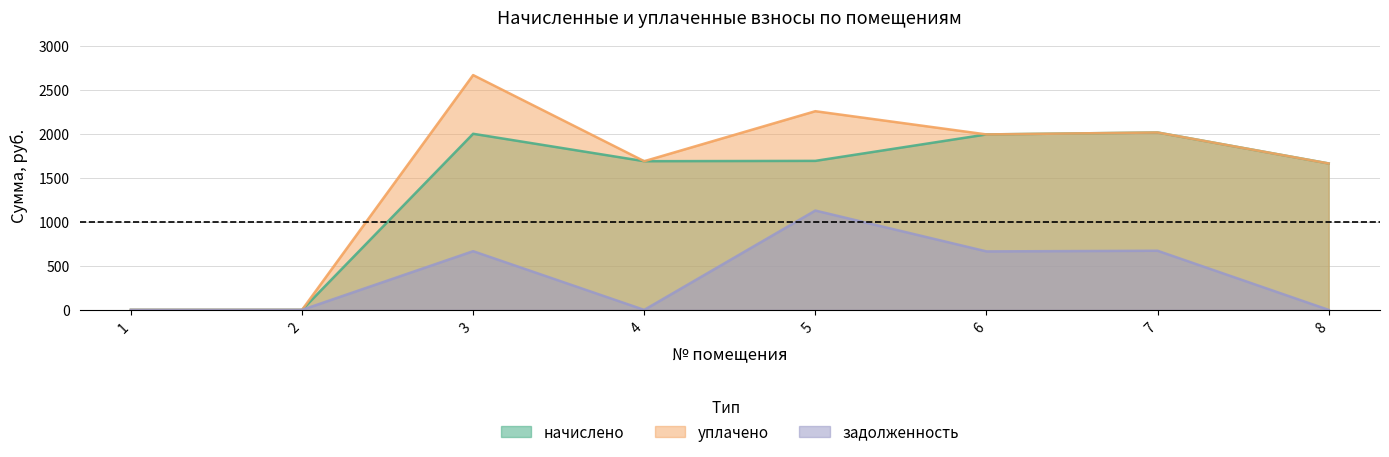

The начислено series shows -1321.8 at 1. True or false?

False